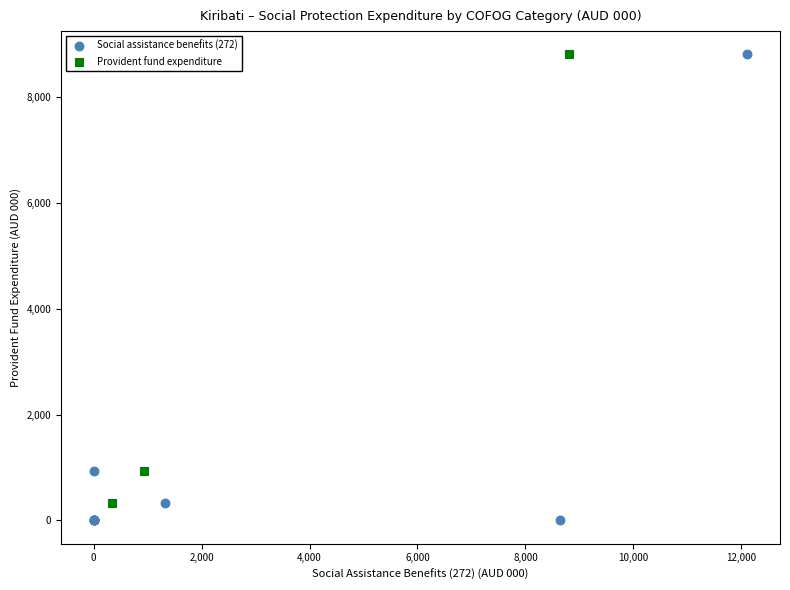

Which series has the largest Y range (max minus min)?

Social assistance benefits (272)